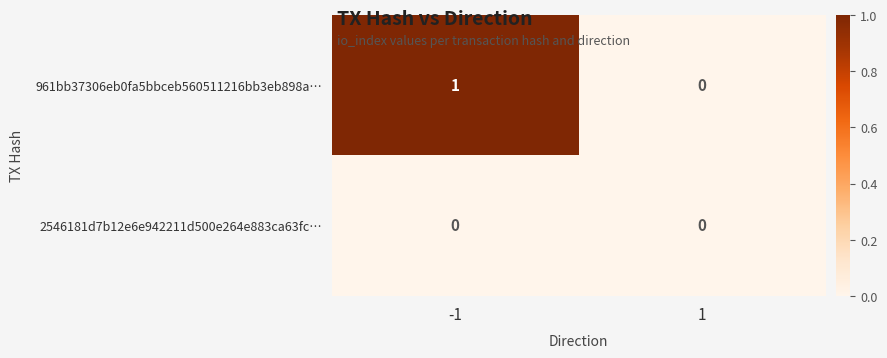

Rank the series by their maximum value, from lowest to highest.

2546181d7b12e6e942211d500e264e883ca63fc…, 961bb37306eb0fa5bbceb560511216bb3eb898a…